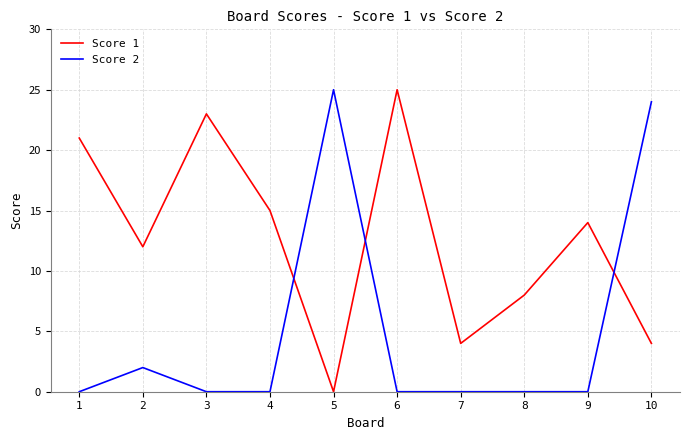

Where do Score 1 and Score 2 first cross each other?

4 and 5